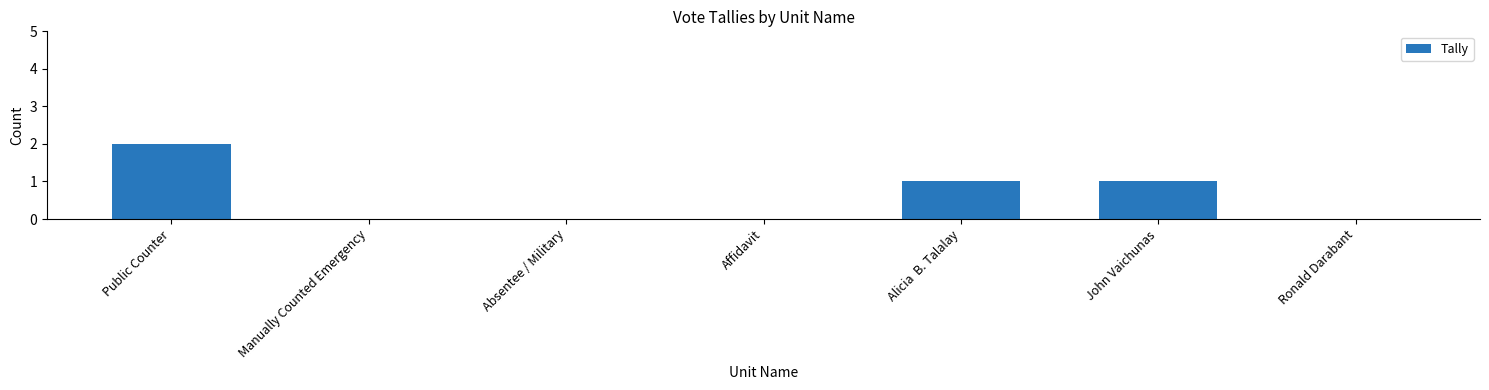

What is the sum of all values?

4